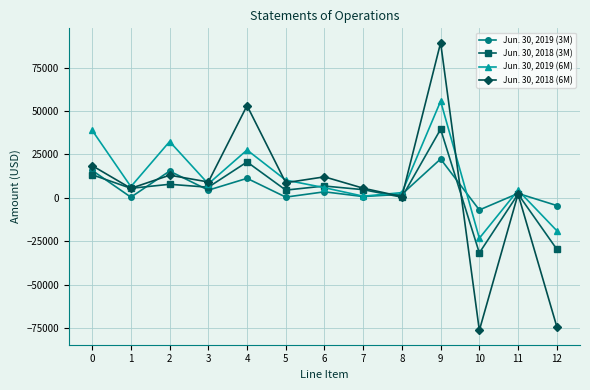

Which series has the largest total across all categories?

Jun. 30, 2019 (6M)